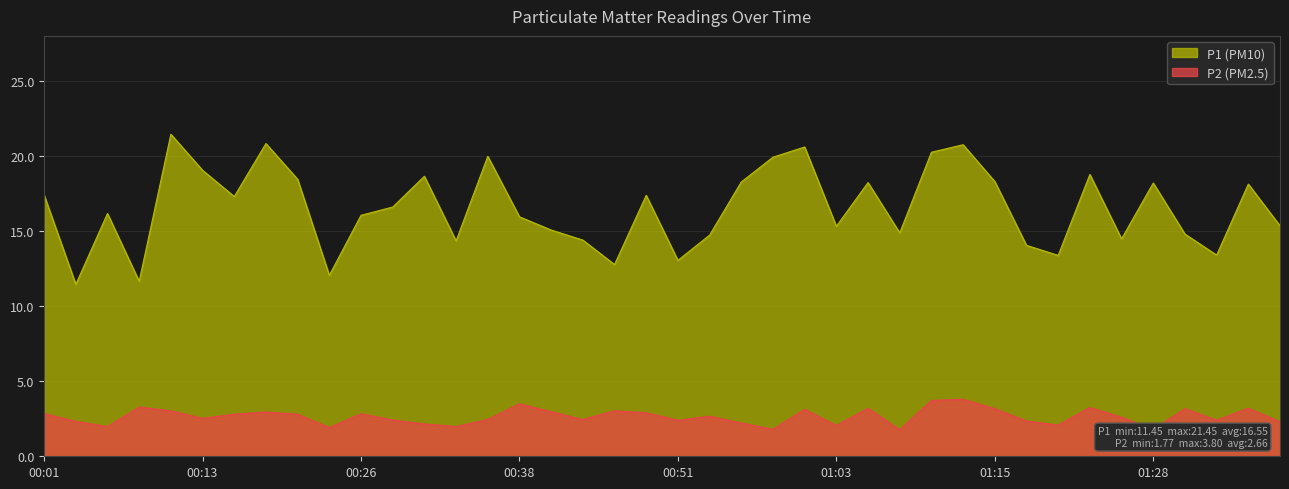

The value of P2 at 00:03 is 2.3. True or false?

True